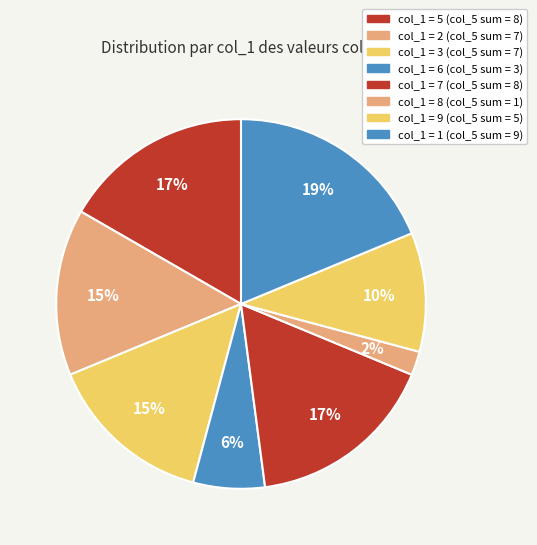

How many segments does this pie chart have?

8